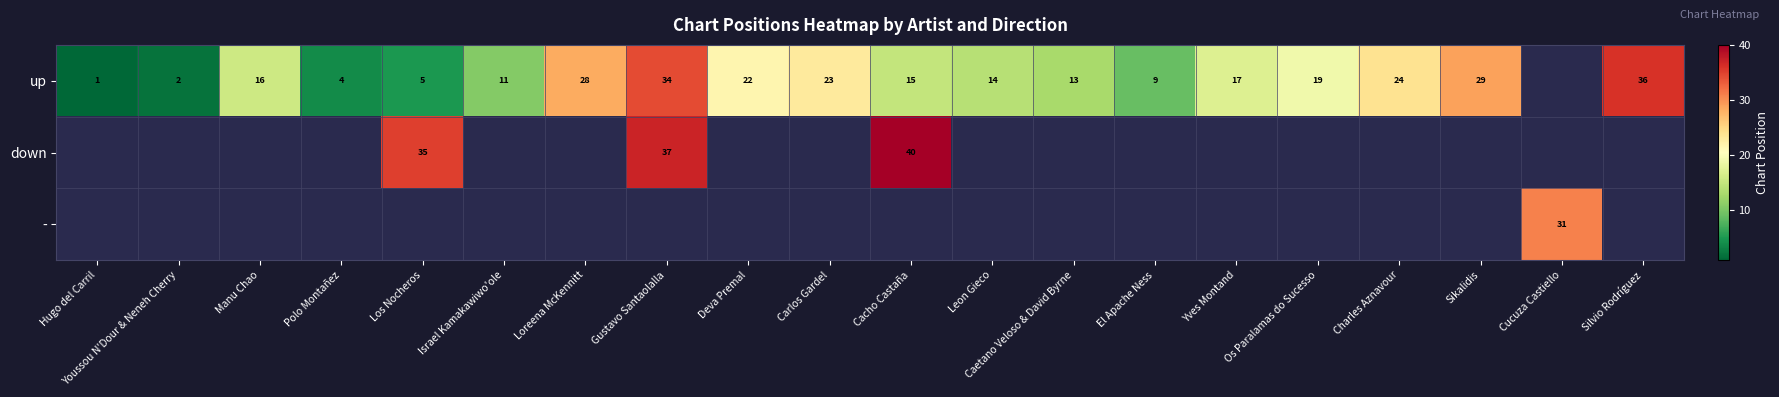

The up series shows 36 at Silvio Rodríguez. True or false?

True